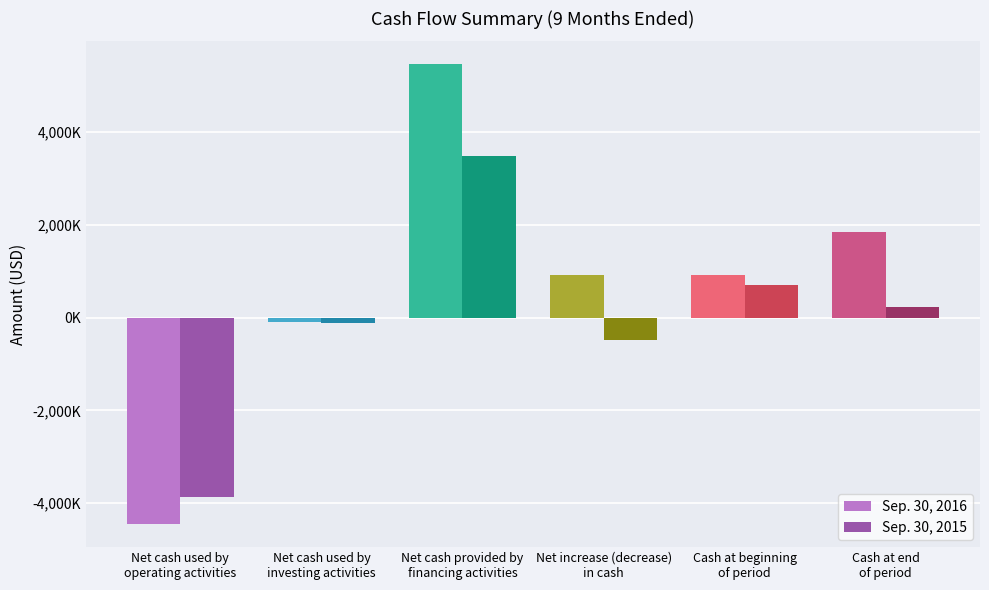

What are all the series names shown in the legend?

Sep. 30, 2016, Sep. 30, 2015